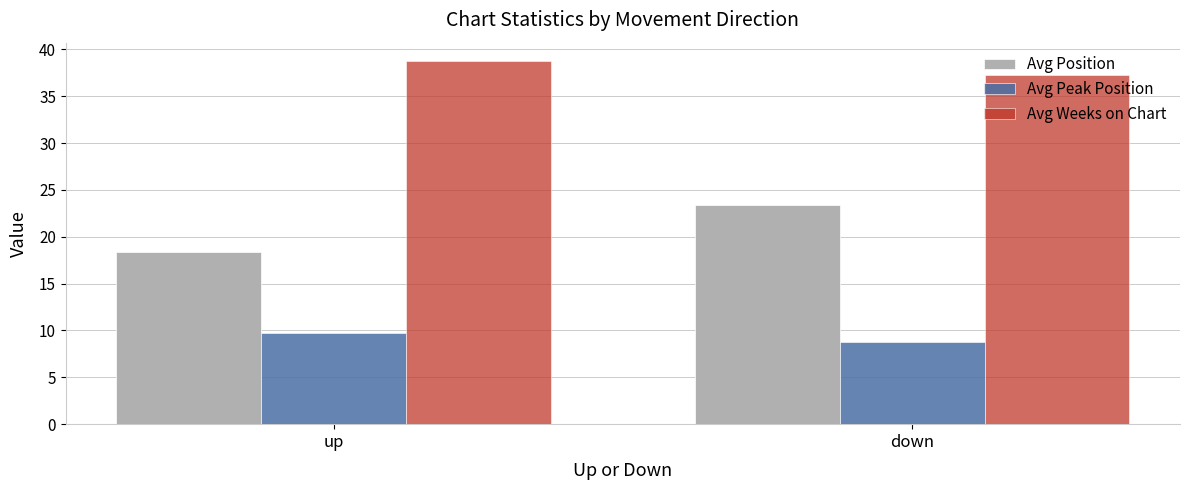

Is the value of Avg Weeks on Chart at up greater than the value of Avg Position at down?

Yes